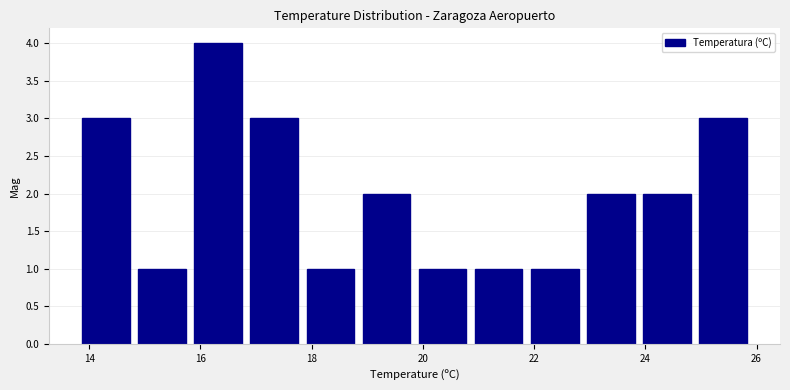

Which range on the x-axis has the tallest bar?

15.8 to 16.8